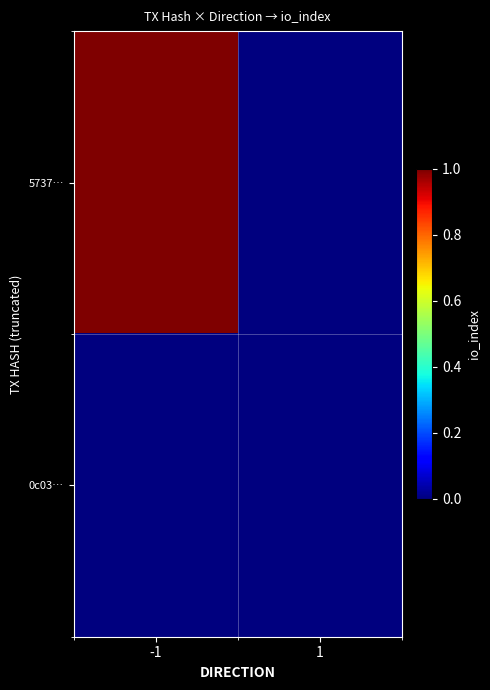

Which label corresponds to the smallest value in the chart?

1